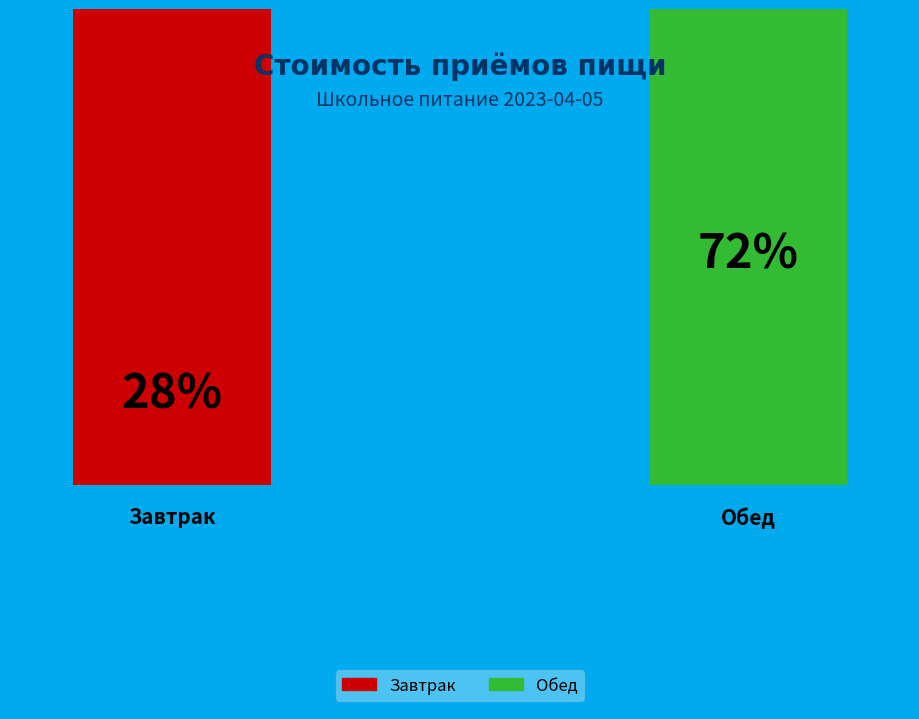

What is the smallest slice in the pie chart?

Завтрак